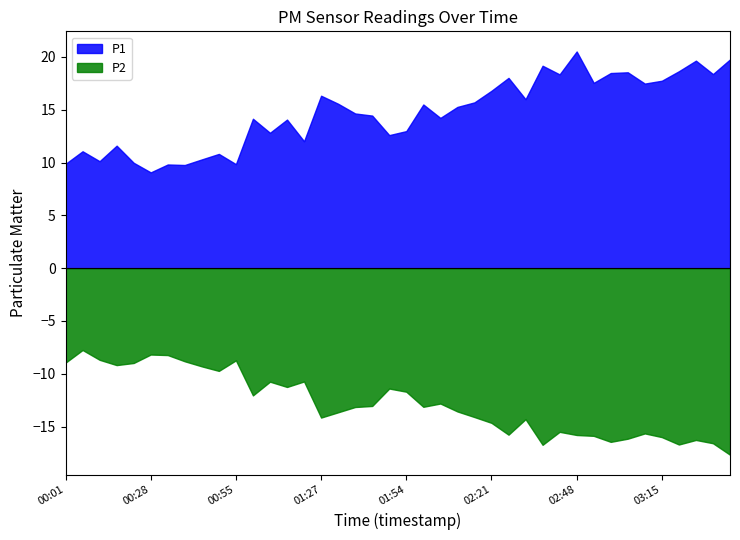

What are all the series names shown in the legend?

P1, P2